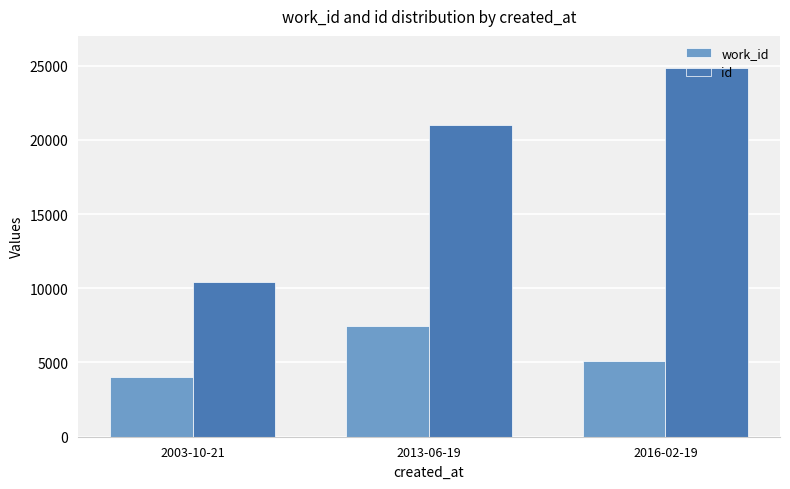

At which category is the sum across all series the highest?

2016-02-19